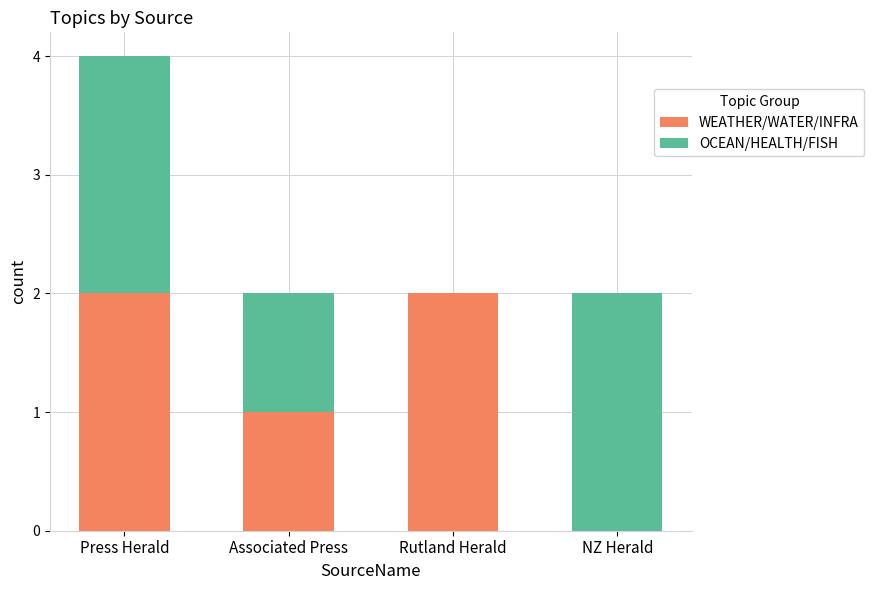

The value of WEATHER/WATER/INFRA at Associated Press is 2. True or false?

False